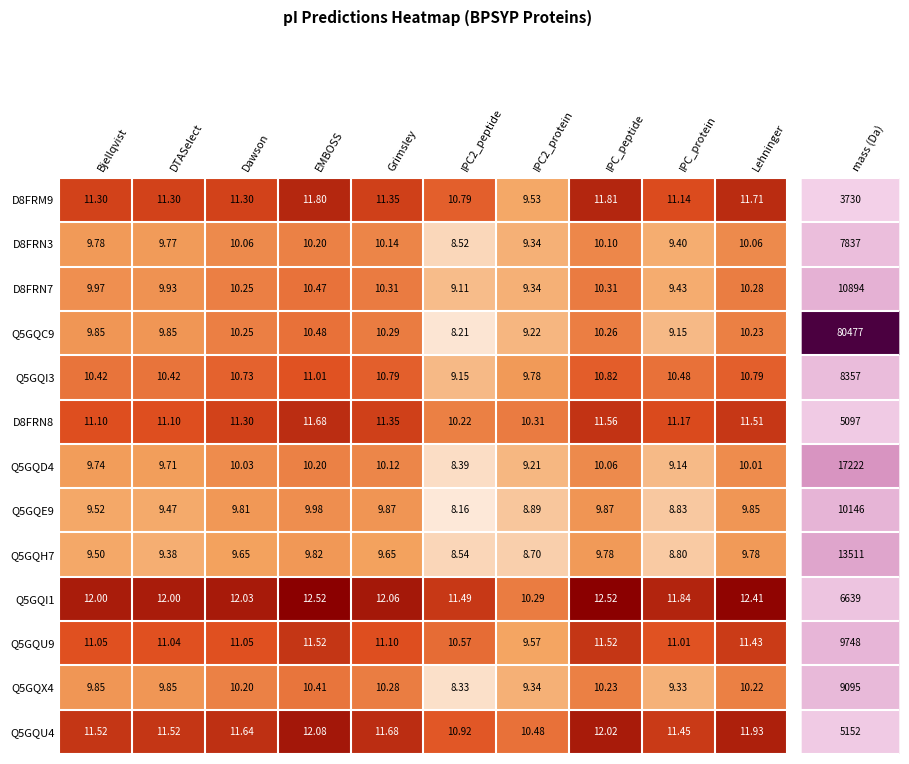

At which label is Q5GQH7 closest to 9?

IPC_protein